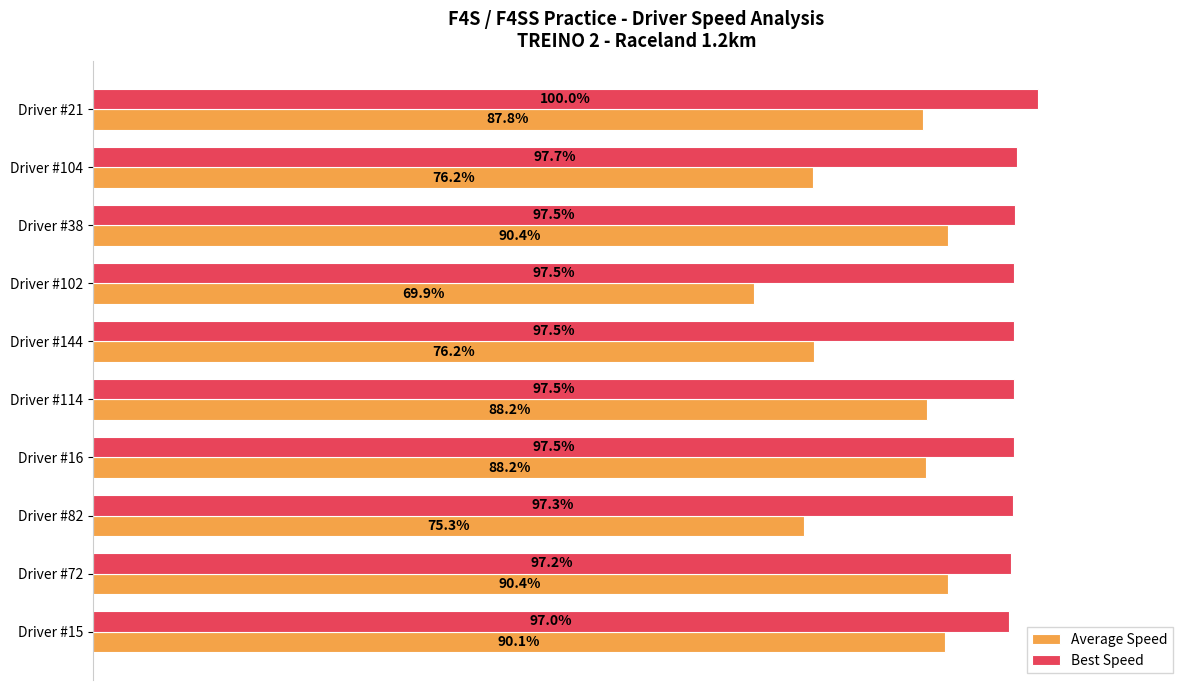

At which category is the sum across all series the highest?

Driver #38